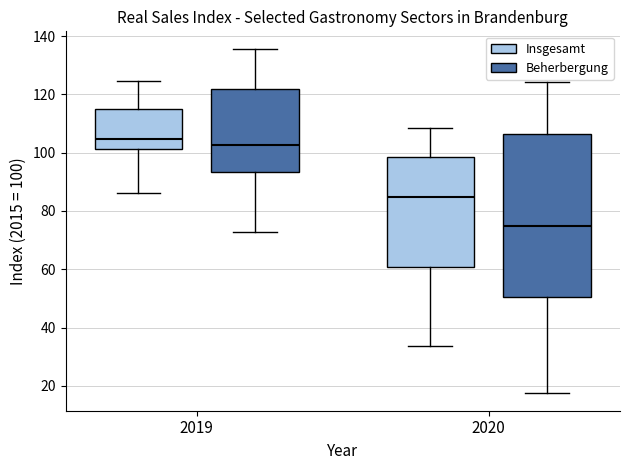

Reading left to right, transcribe this box plot: for each box, give where its median line is, the range the box spans, and where its two whiskers end, as read against the y-axis. The values are not printed on the chart, so give them approximately, as read against the axis.

2019 (Insgesamt): median 104, box 102 to 116, whiskers 86 to 124
2019 (Beherbergung): median 102, box 94 to 122, whiskers 72 to 136
2020 (Insgesamt): median 84, box 60 to 98, whiskers 34 to 108
2020 (Beherbergung): median 74, box 50 to 106, whiskers 18 to 124